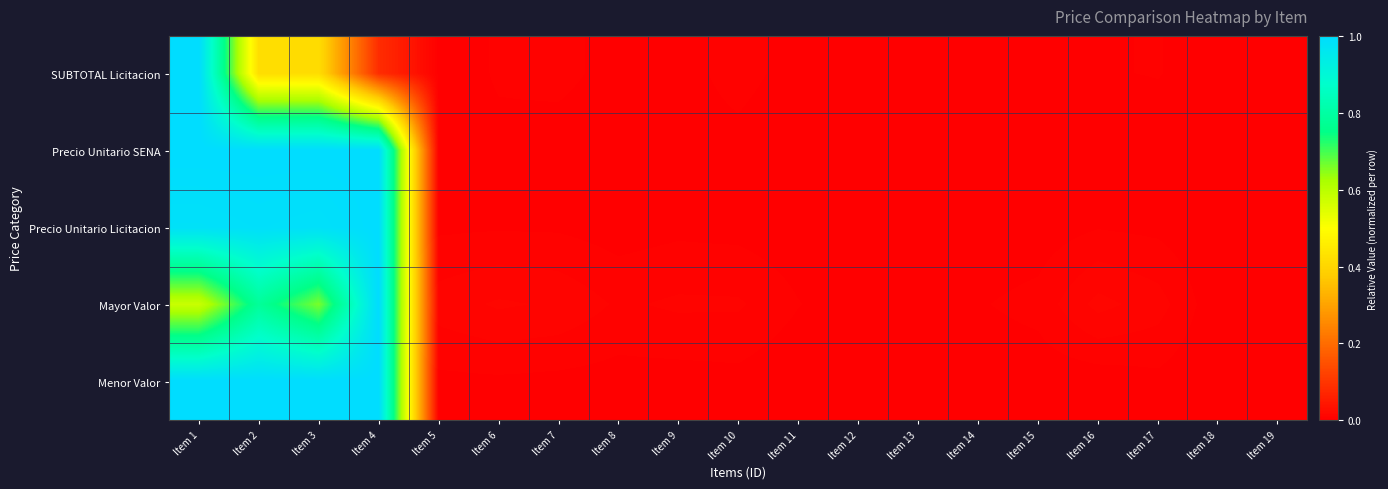

Which series has the widest spread of values?

SUBTOTAL Licitacion